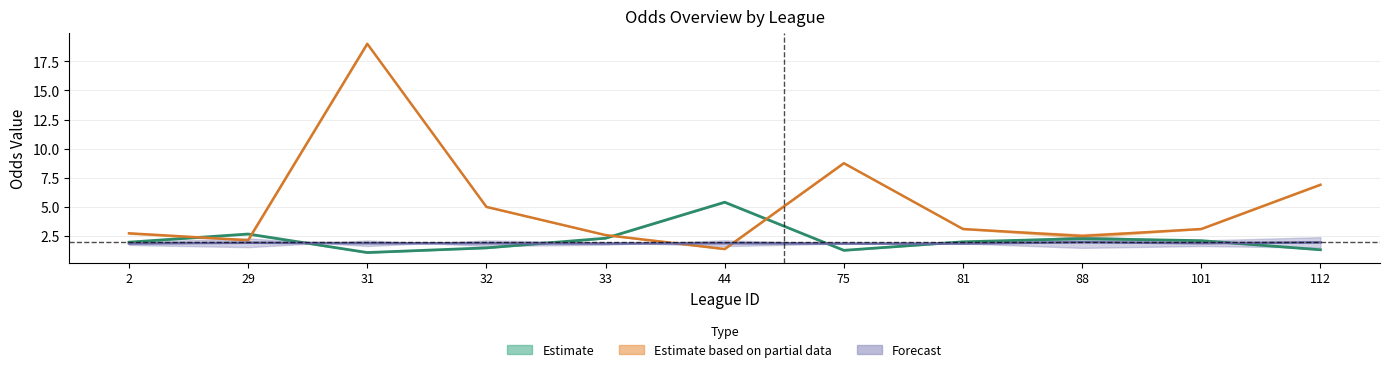

What is the value of the last_high point at the 4th from the left?

1.6